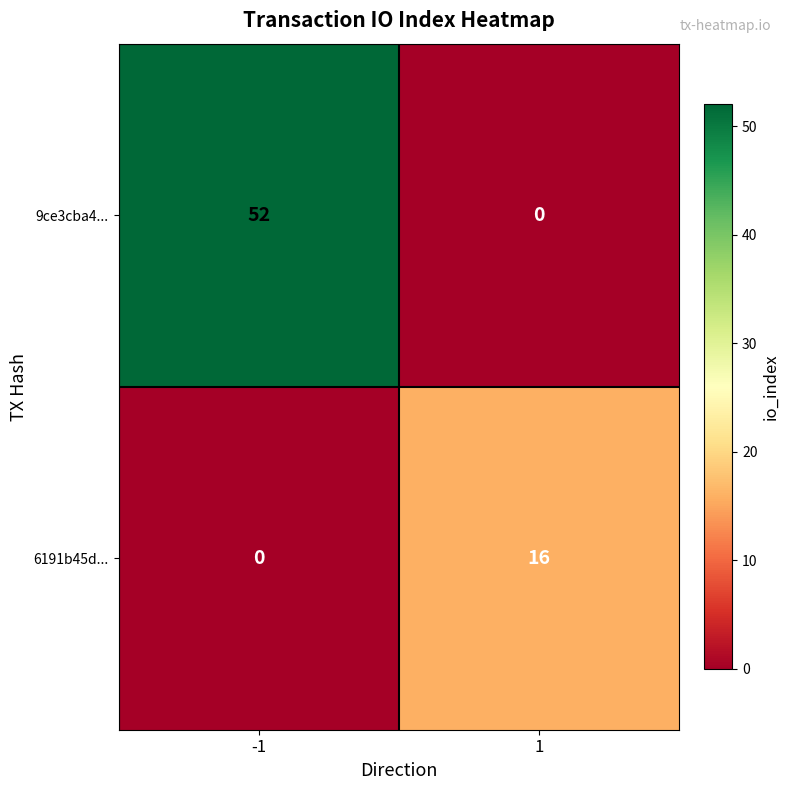

The value of 9ce3cba4... at -1 is 52. True or false?

True